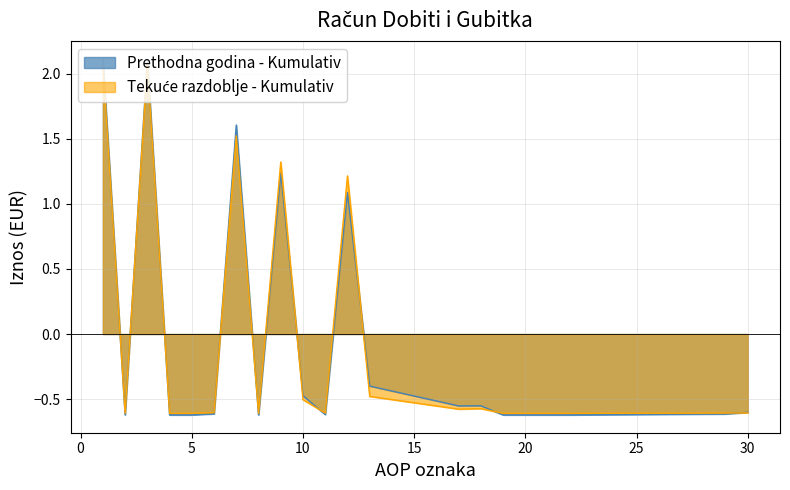

Where is Prethodna godina - Kumulativ nearest to the value 0?

13